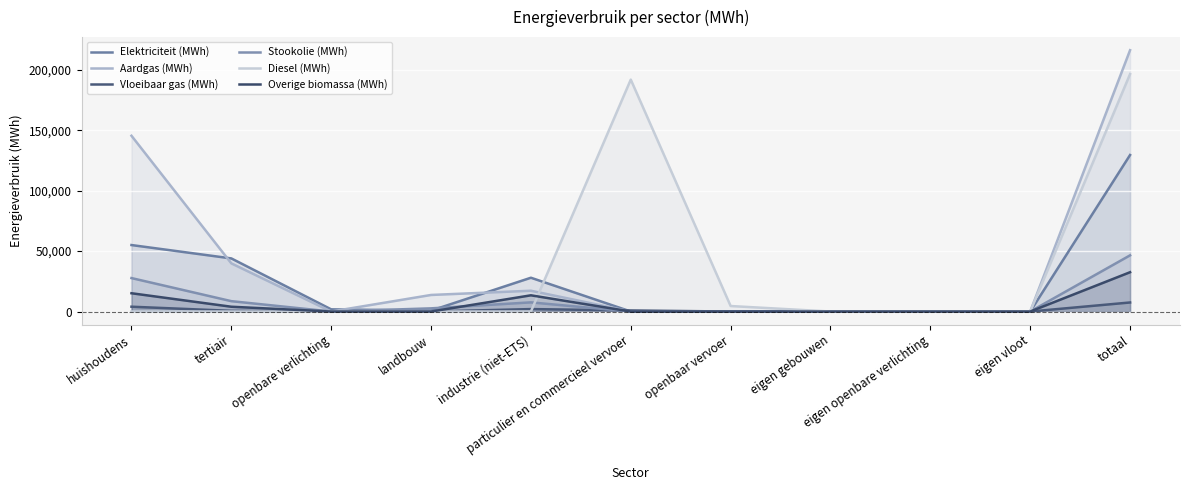

What is the total value across all series at particulier en commercieel vervoer?

192831.4